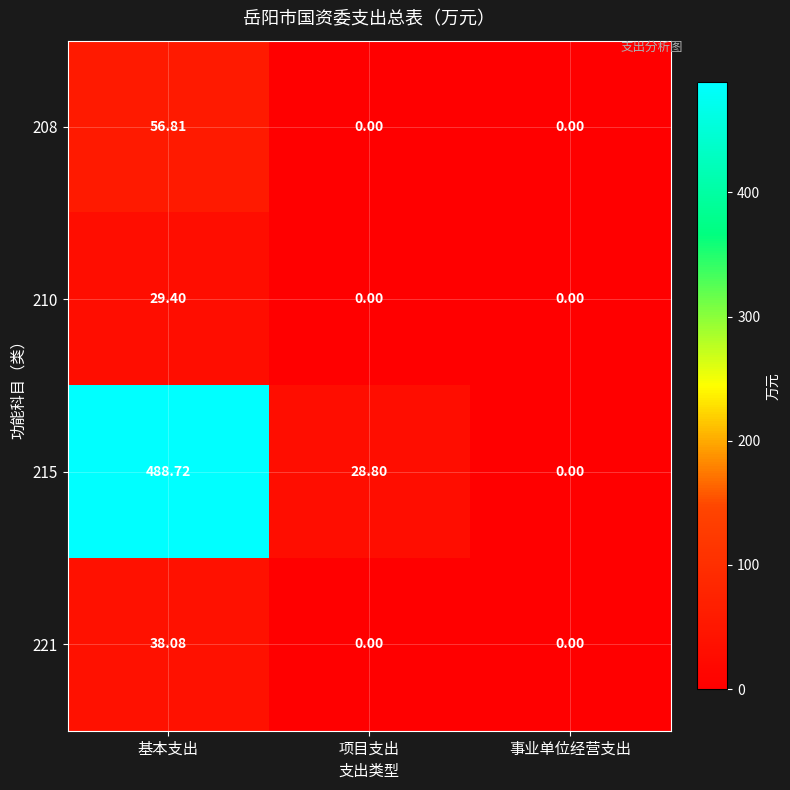

At which category is the sum across all series the highest?

基本支出